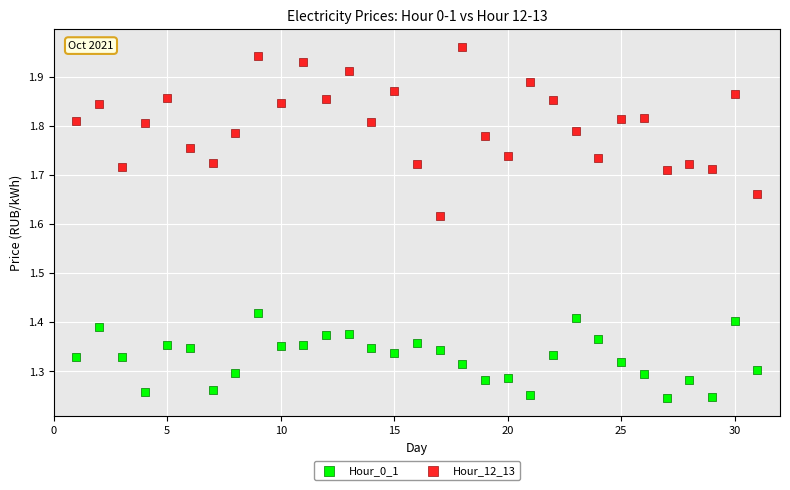

What is the X range (max minus min) for the scatter plot?

30.0